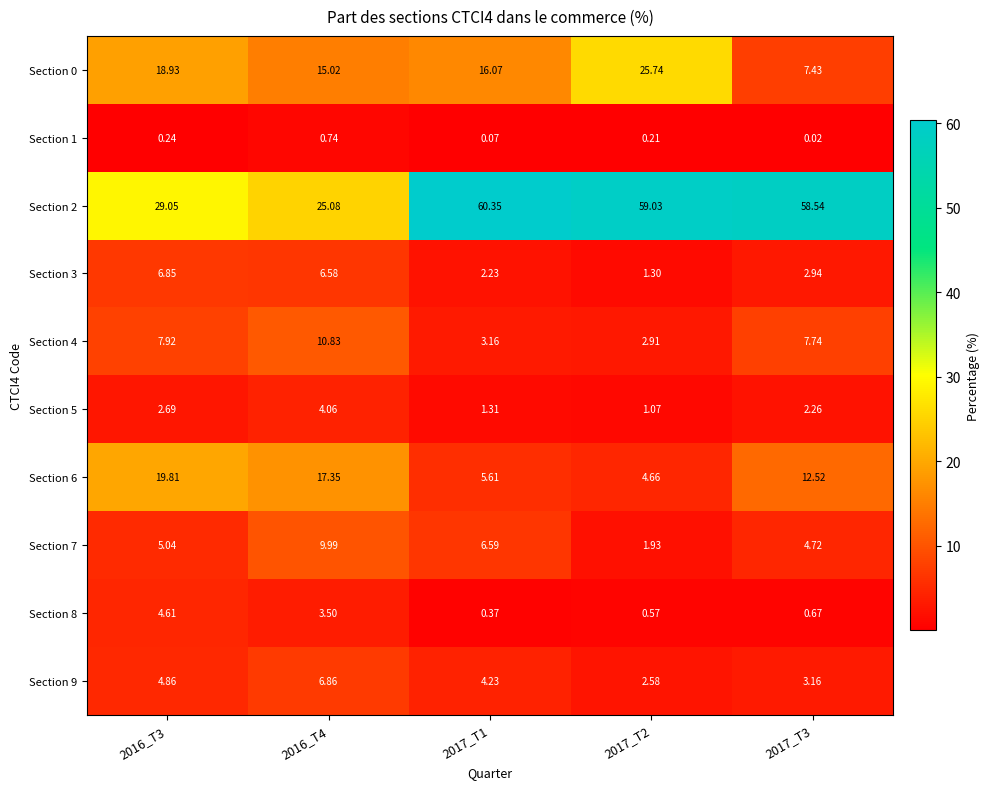

Between 2016_T4 and 2017_T2, which series saw the biggest shift?

Section 2